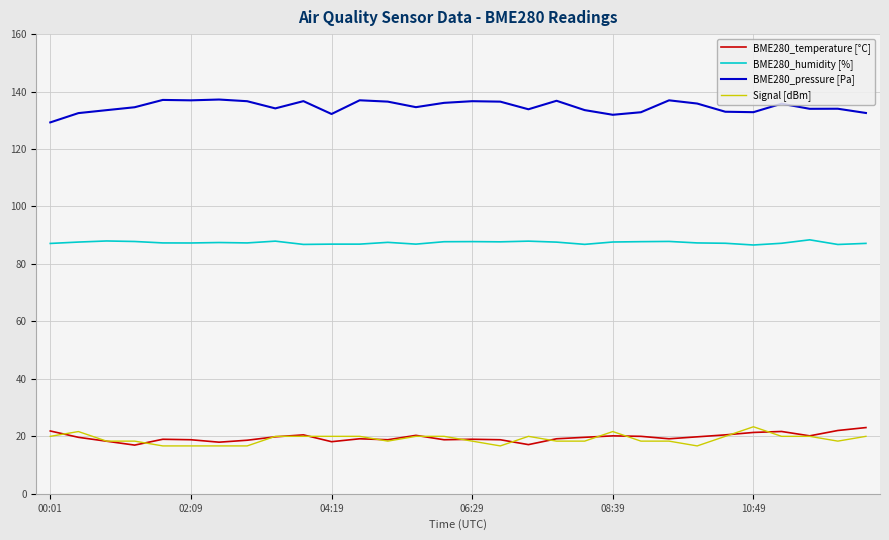

What is the difference between the maximum and minimum values in the BME280_humidity [%] series?

1.8